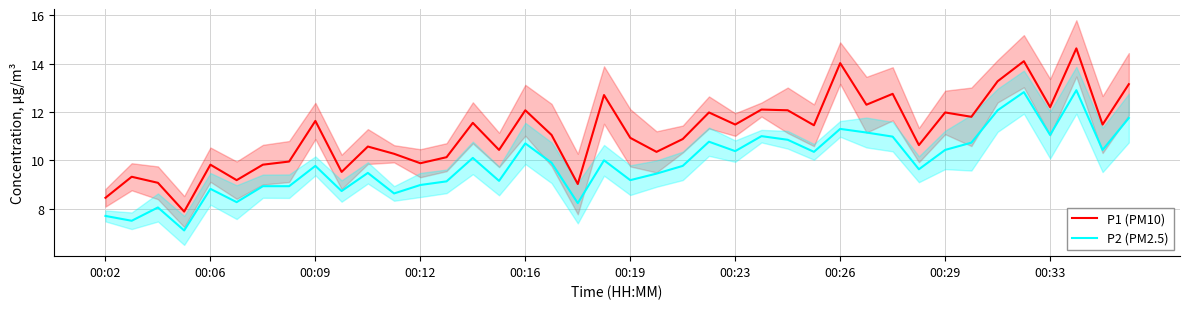

Which series changed the most between 13 and 24?

P1 (PM10)